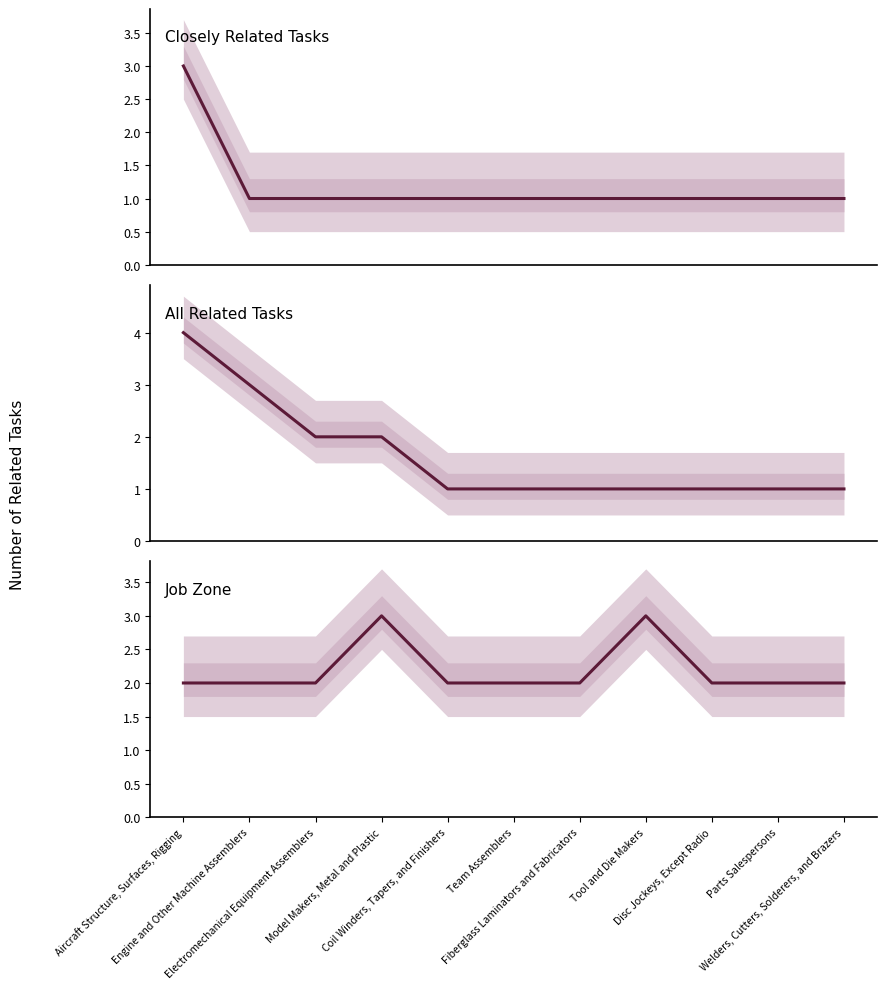

What position from the right is Aircraft Structure, Surfaces, Rigging?

11